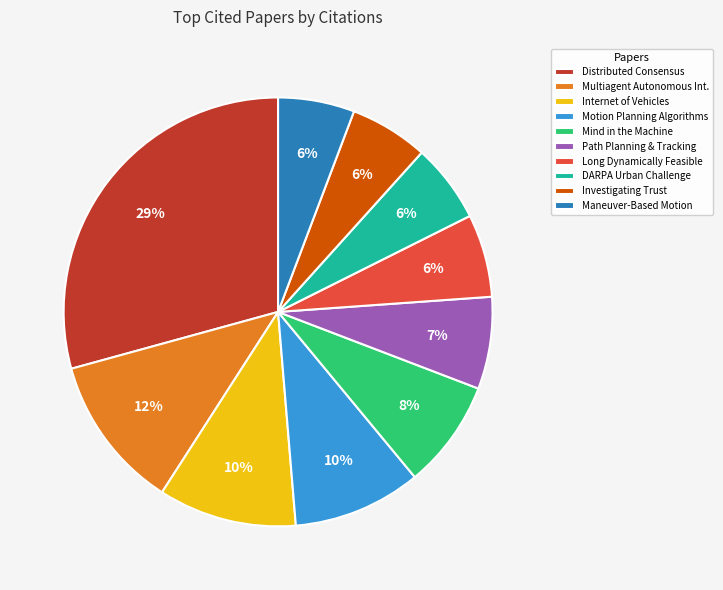

The Investigating Trust slice represents 6% of the pie. True or false?

True